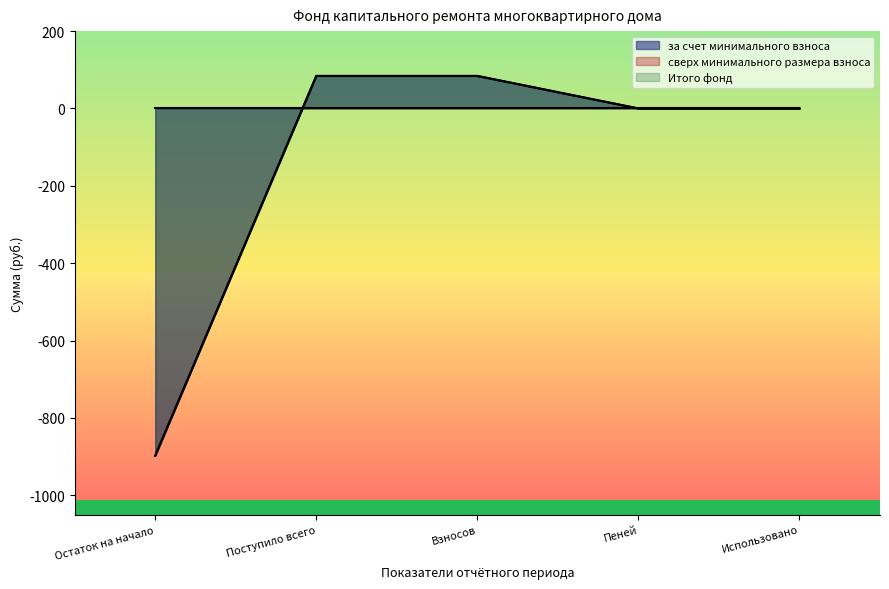

Read the Итого фонд value at Поступило всего.

84.1